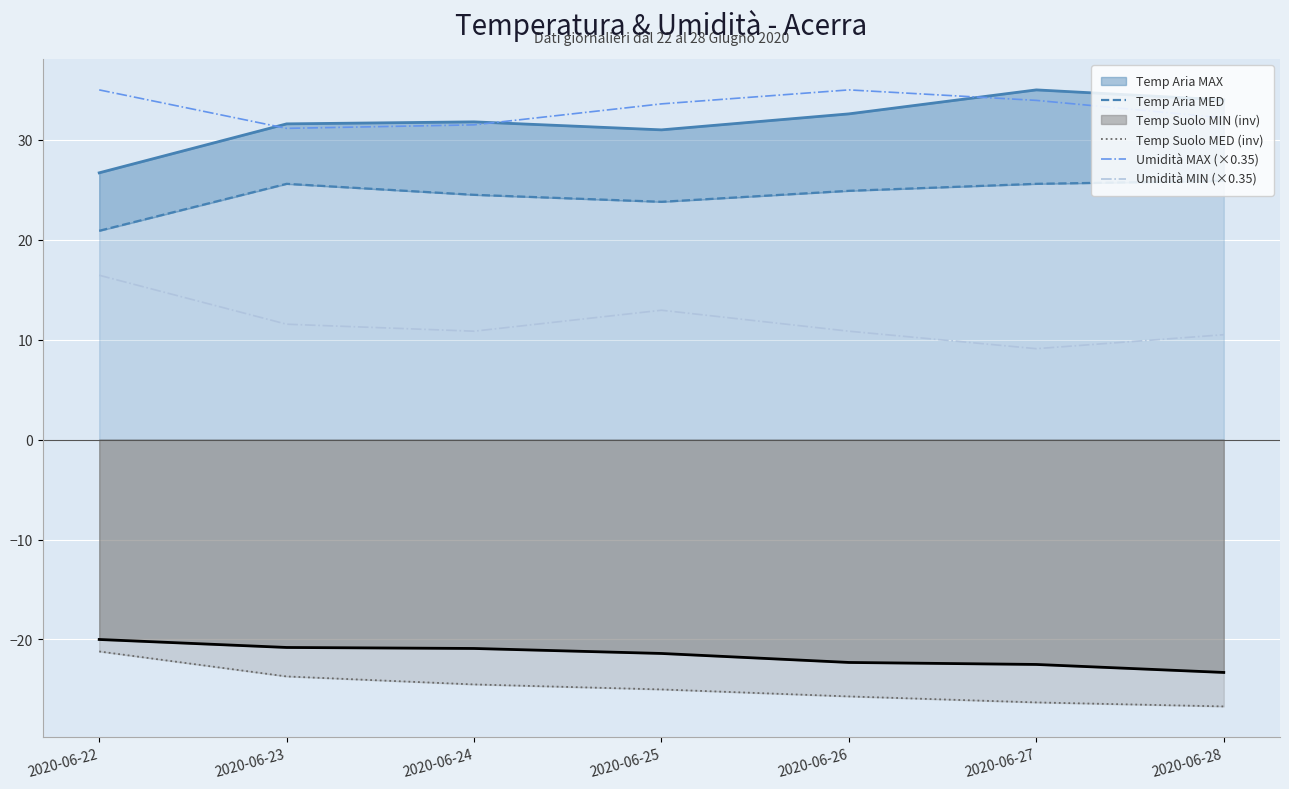

What is the minimum value for Umidità MIN (×0.35)?

9.1